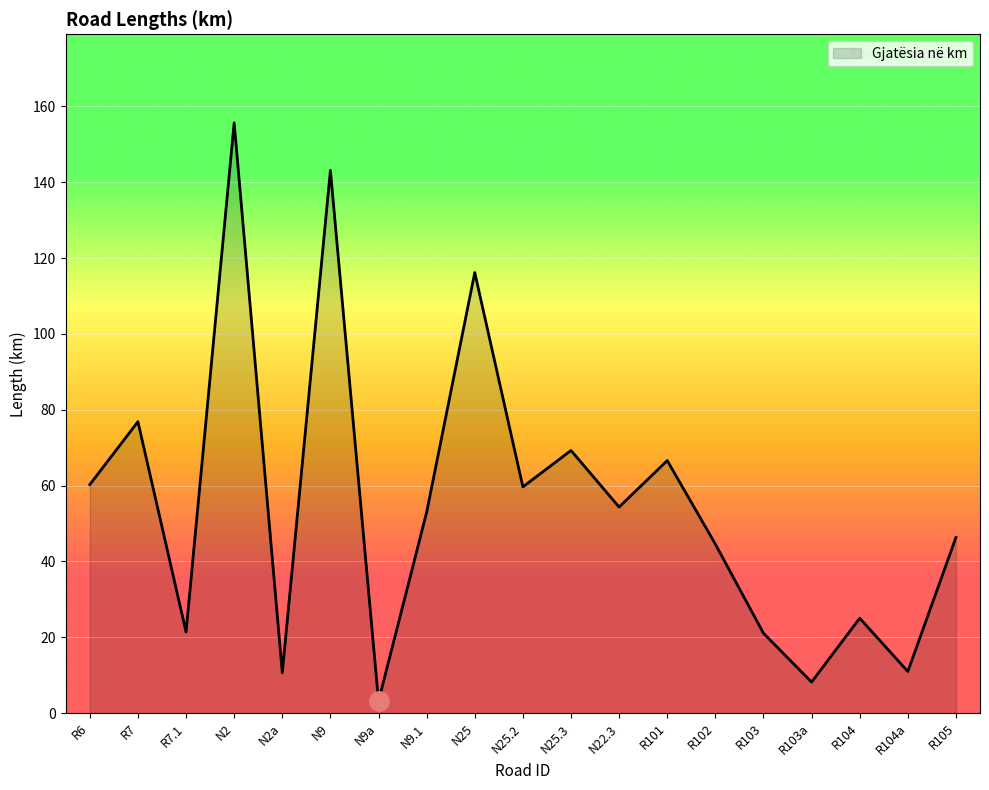

Which category has the lowest value across all series?

N9a